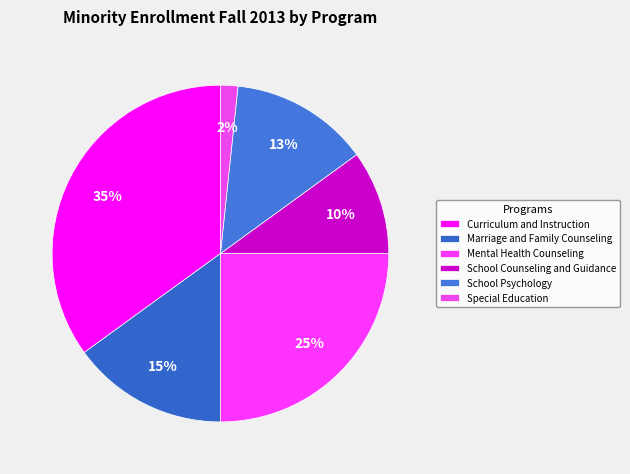

Approximately how many times larger is the value at Marriage and Family Counseling compared to School Counseling and Guidance?

1.5